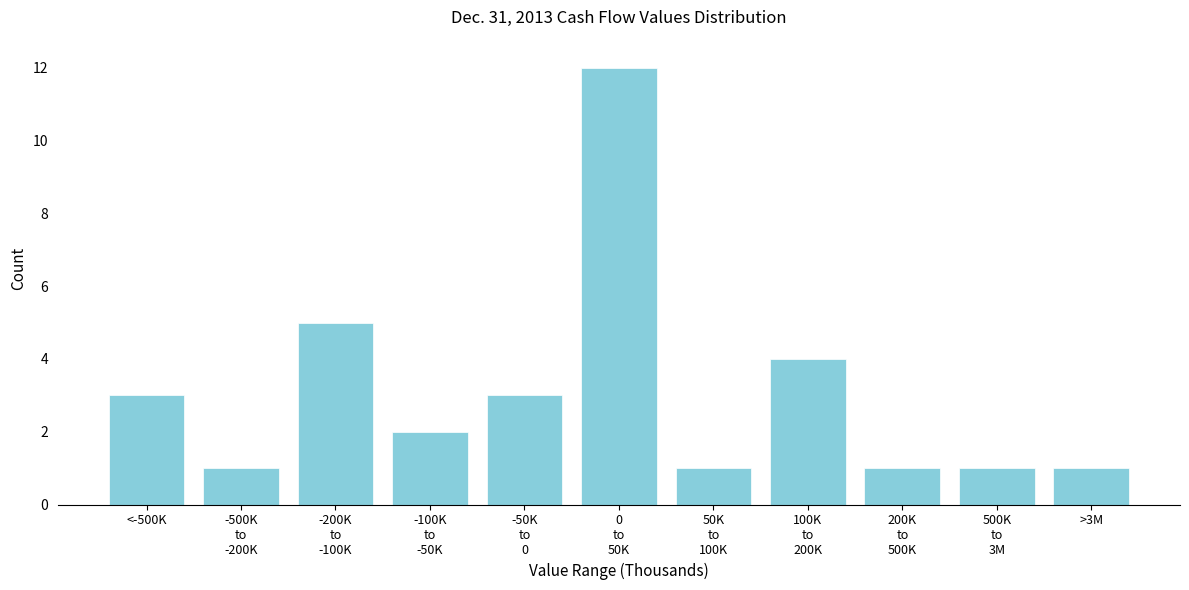

Reading left to right, what are all the values shown in this chart?

3	1	5	2	3	12	1	4	1	1	1